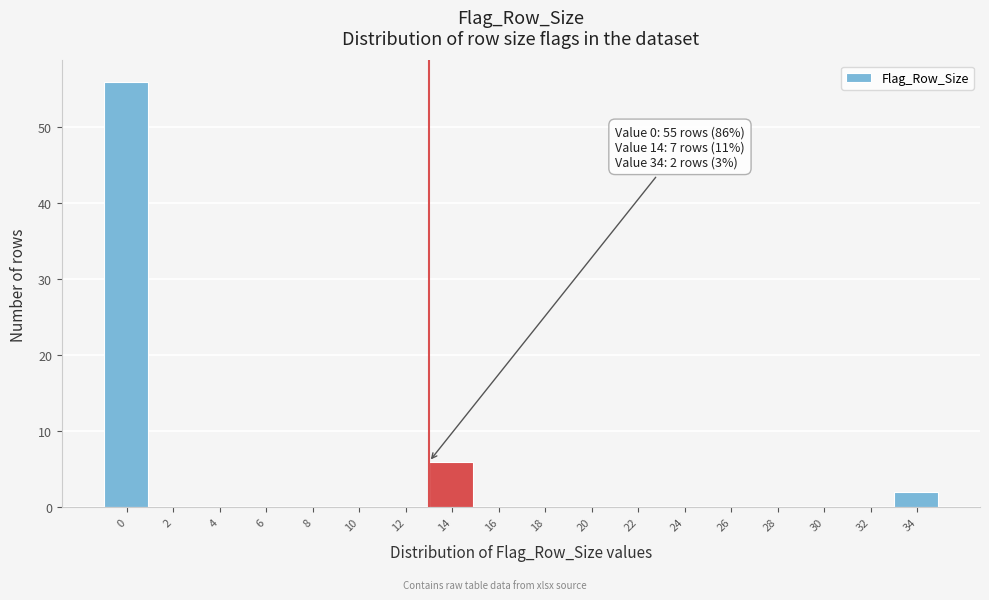

Reading left to right, transcribe all the data shown in this chart.

0=56	2=0	4=0	6=0	8=0	10=0	12=0	14=6	16=0	18=0	20=0	22=0	24=0	26=0	28=0	30=0	32=0	34=2